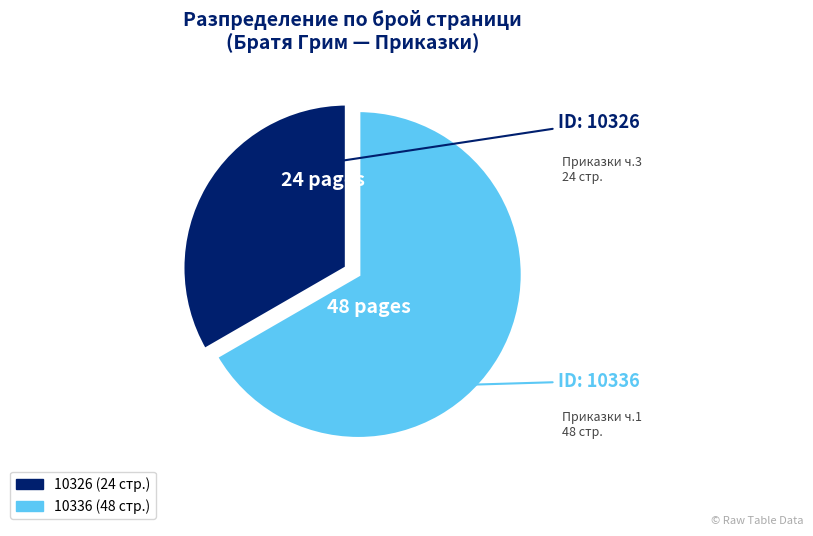

How many slices are in this pie chart?

2